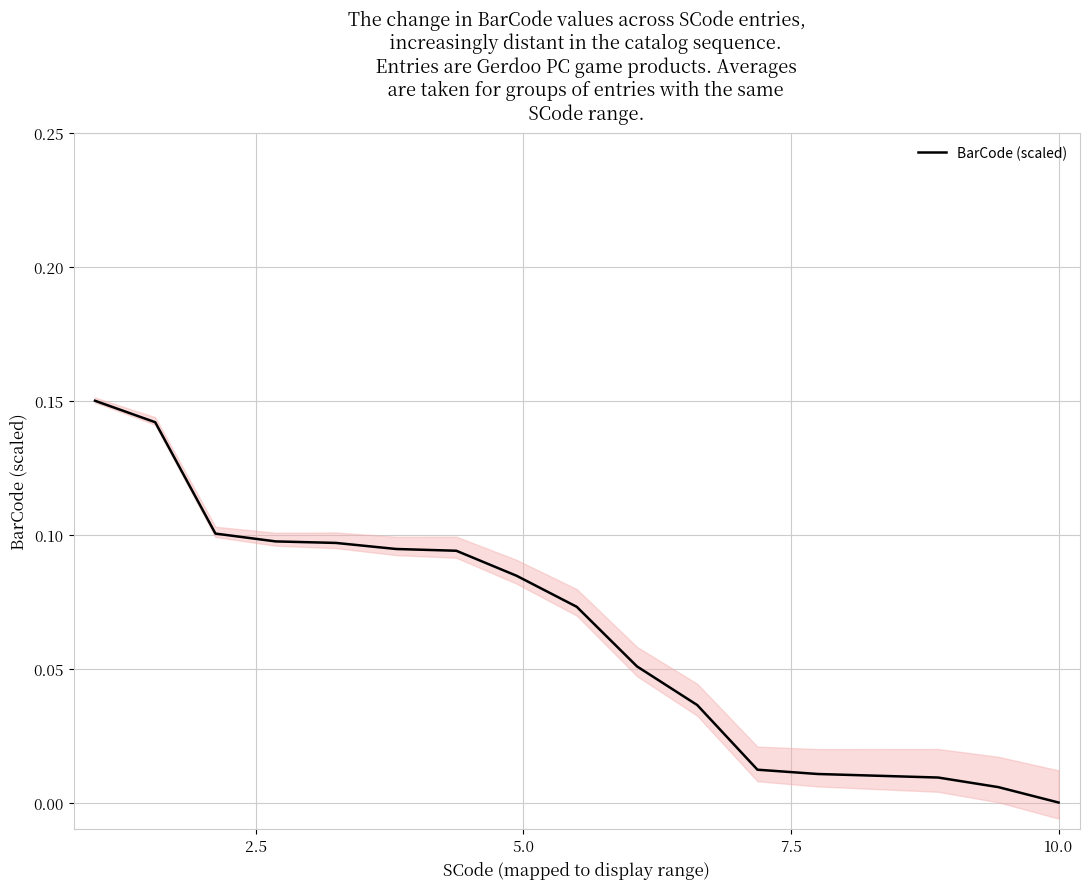

The chart shows a value of 0.1 at 6. True or false?

False